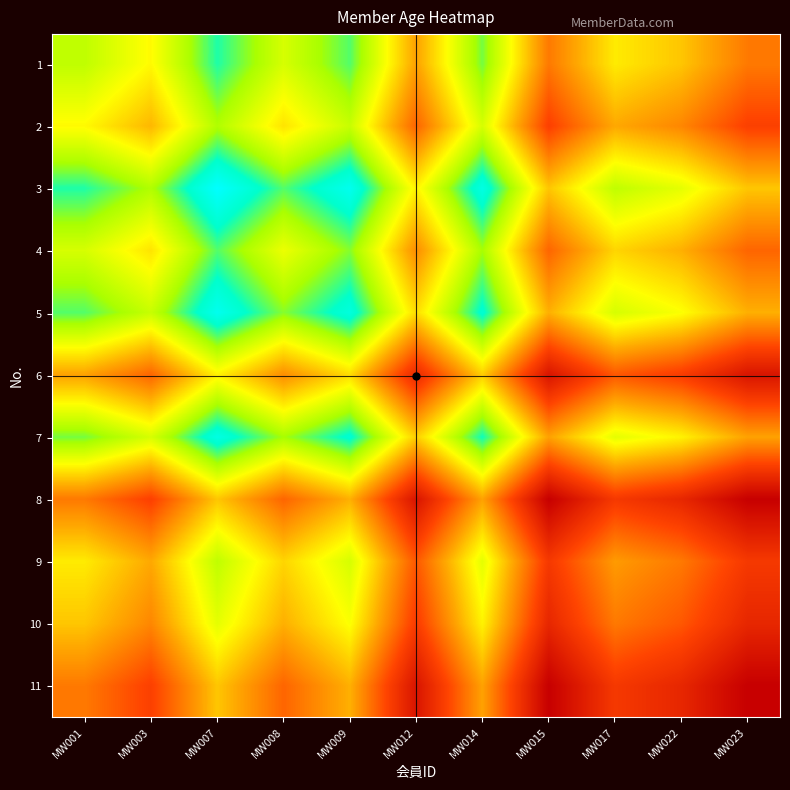

How many distinct data groups are displayed?

11